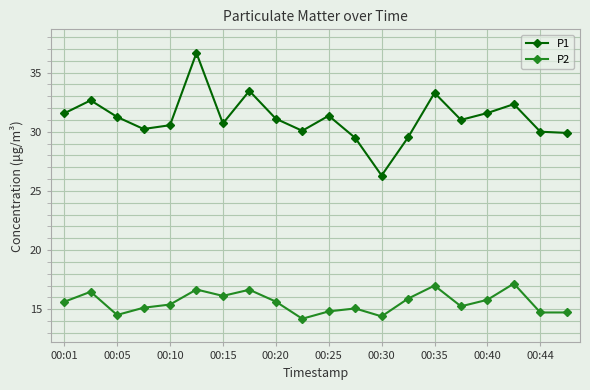

True or false: P1 and P2 intersect in this chart.

False